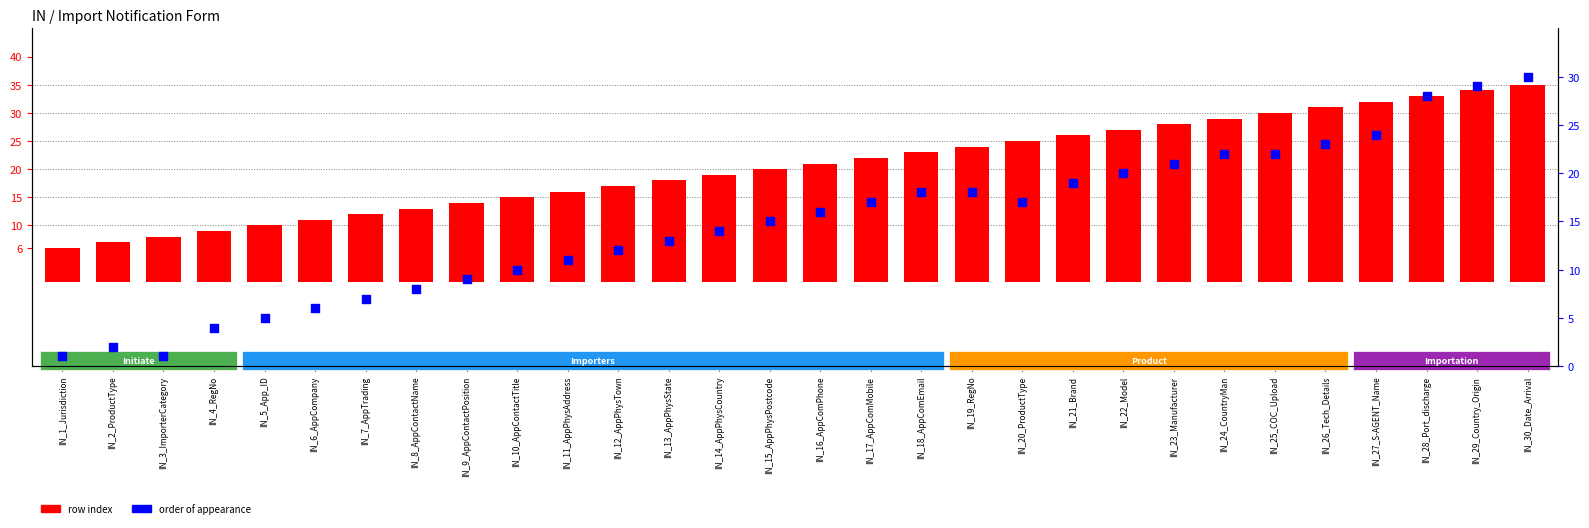

Which series contains the lowest Y value?

order of appearance